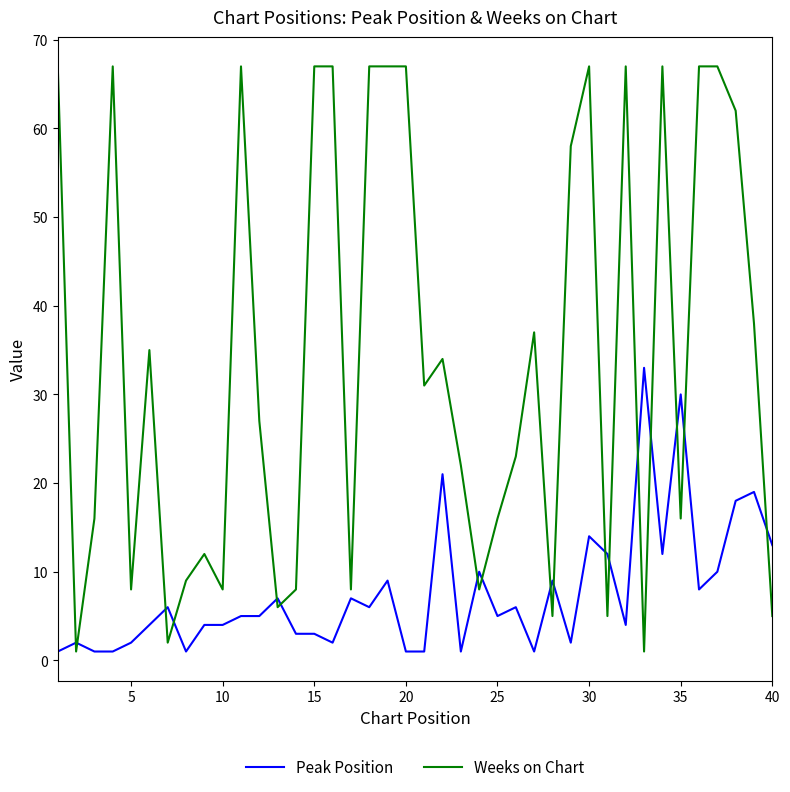

How many times do Weeks on Chart and Peak Position cross each other?

17